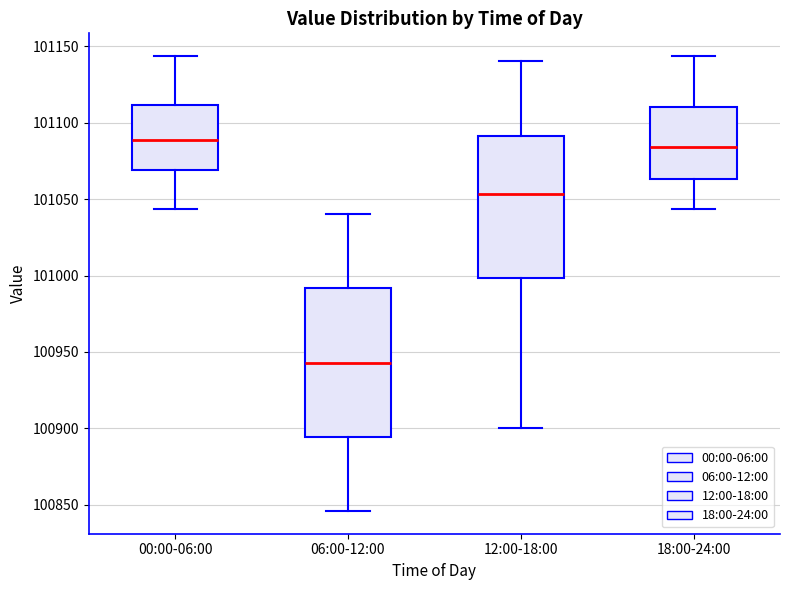

Which box has the lowest median line?

06:00-12:00